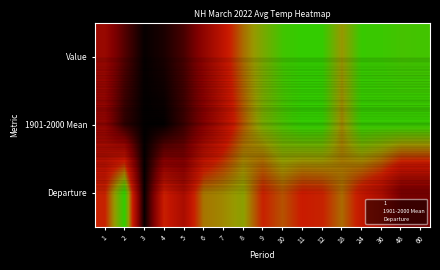

At how many categories does at least one series exceed 0?

17